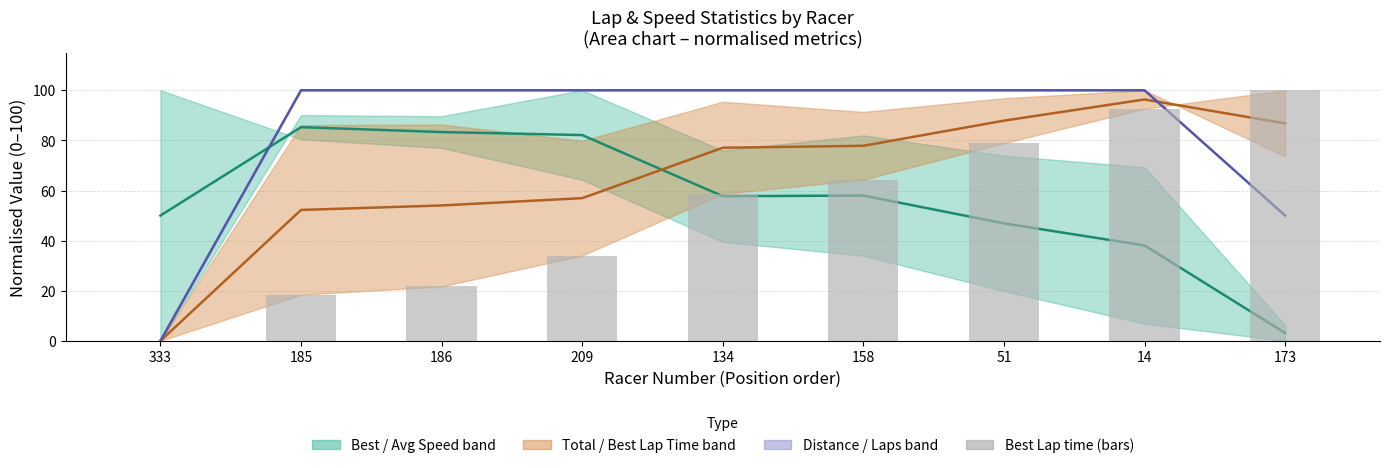

The Best Speed centre series shows 76.3 at 158. True or false?

False